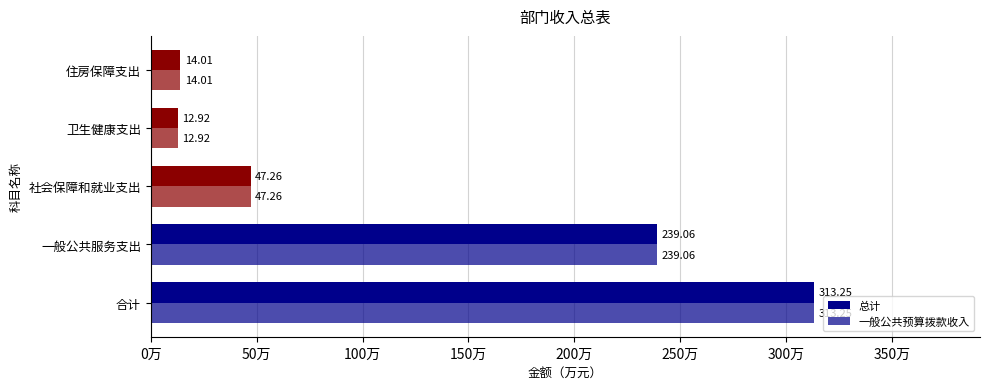

What is the value of the 总计 bar at the 3rd from the left?

47.3